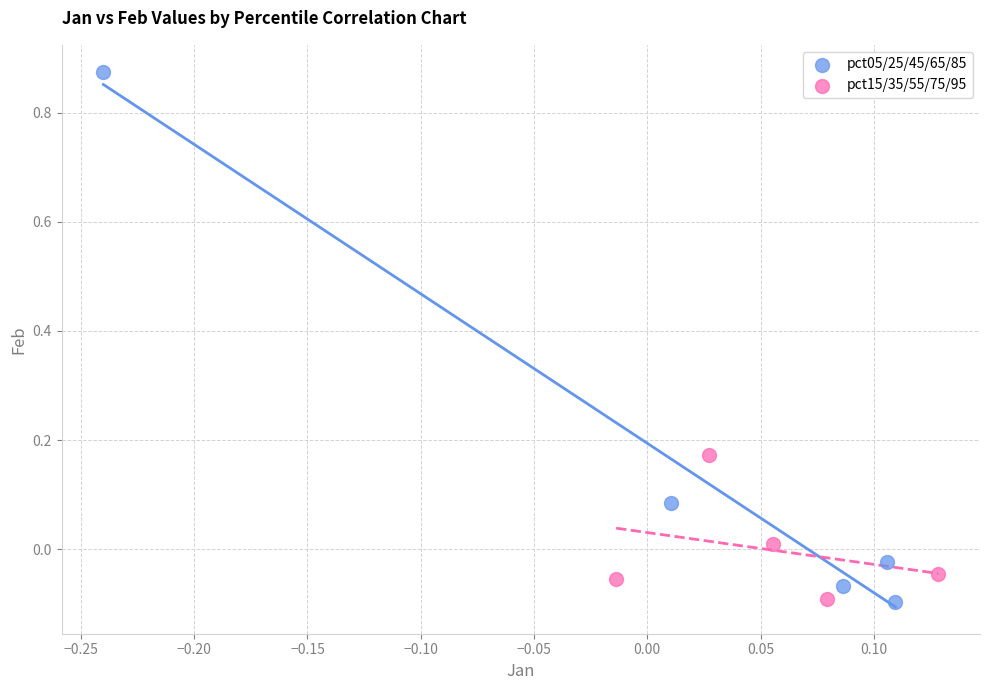

Which series has the widest spread of Y values?

pct05/25/45/65/85